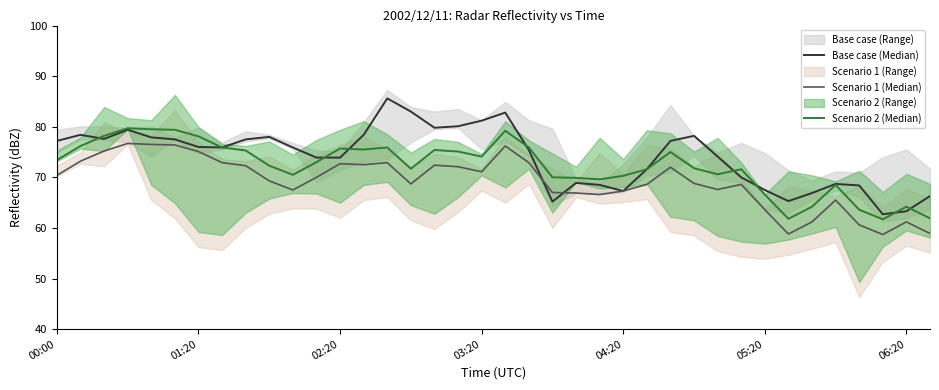

Which has a higher value, 06:20 or 20?

06:20